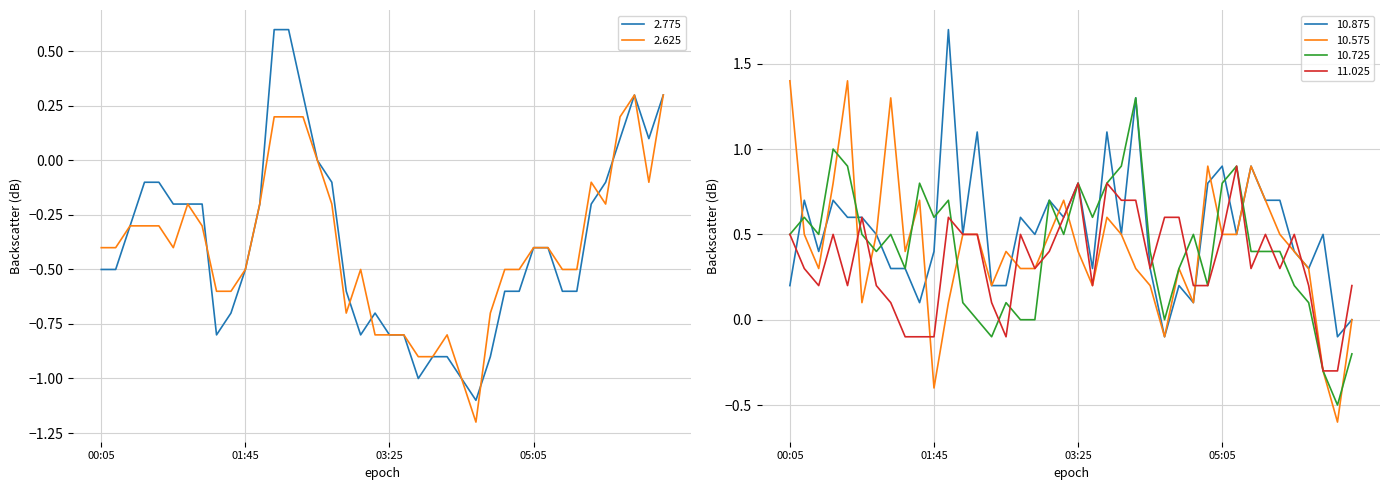

How many interior local peaks does the 11.025 series have?

9